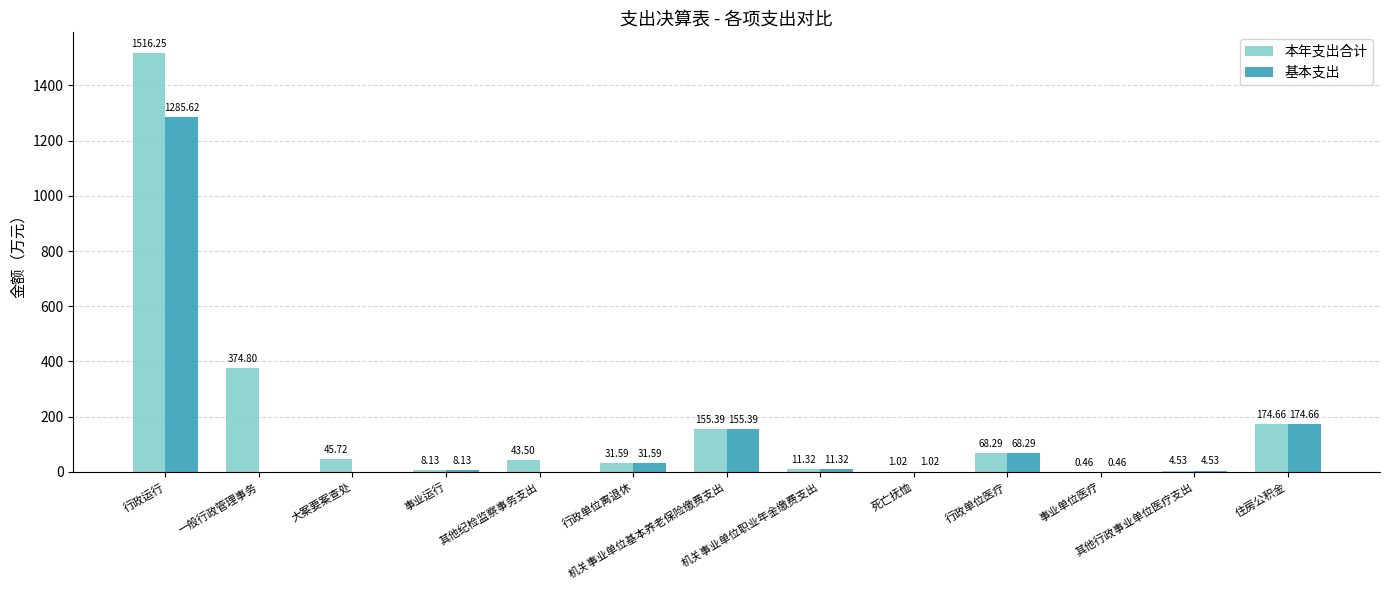

What is the sum of all 基本支出 values?

1741.0